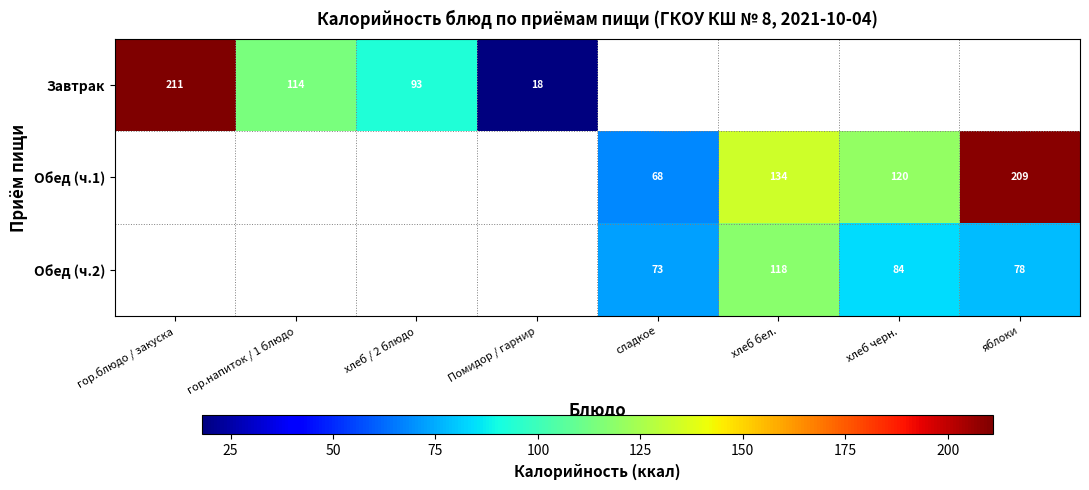

Which label corresponds to the largest value in the chart?

гор.блюдо / закуска